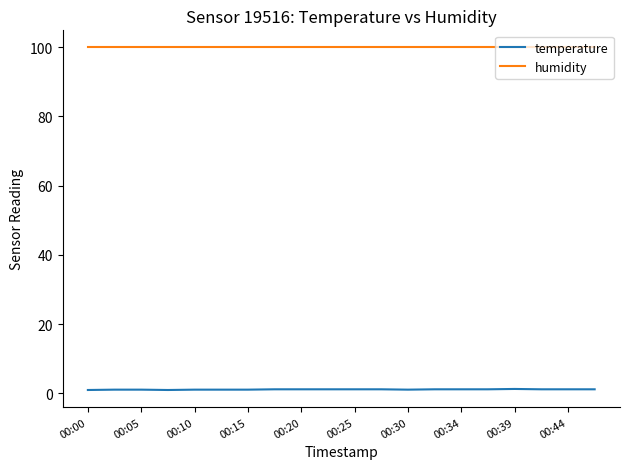

True or false: temperature and humidity intersect in this chart.

False